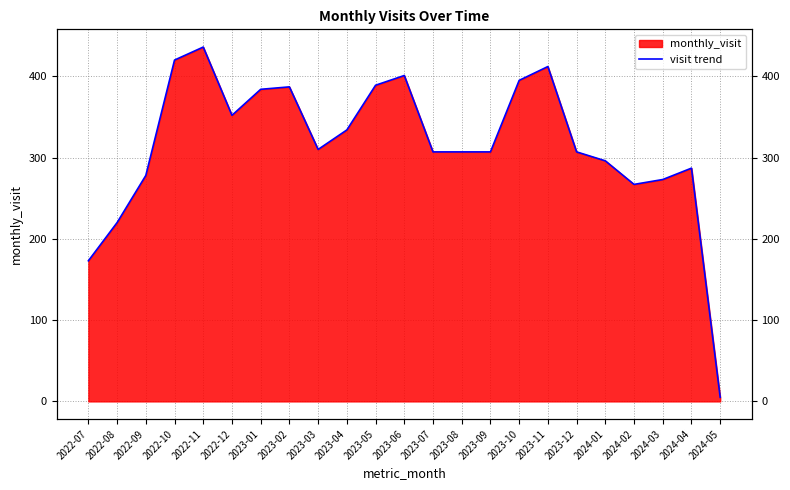

At which category does the chart reach its minimum across all series?

2024-05